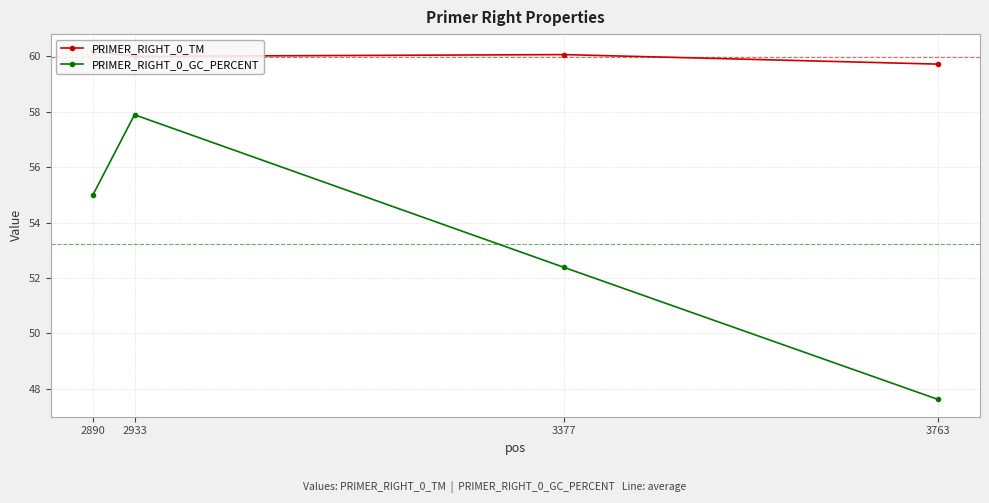

At which category is the sum across all series the highest?

2933